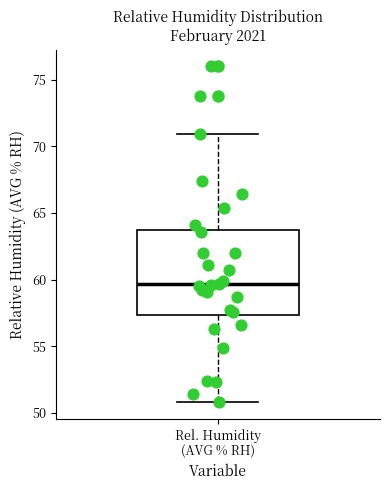

Transcribe this box plot: give where the median line is, the range the box spans, and where the two whiskers end, as read against the y-axis. The values are not printed on the chart, so give them approximately, as read against the axis.

median 59.5, box 57.5 to 63.5, whiskers 51.0 to 71.0